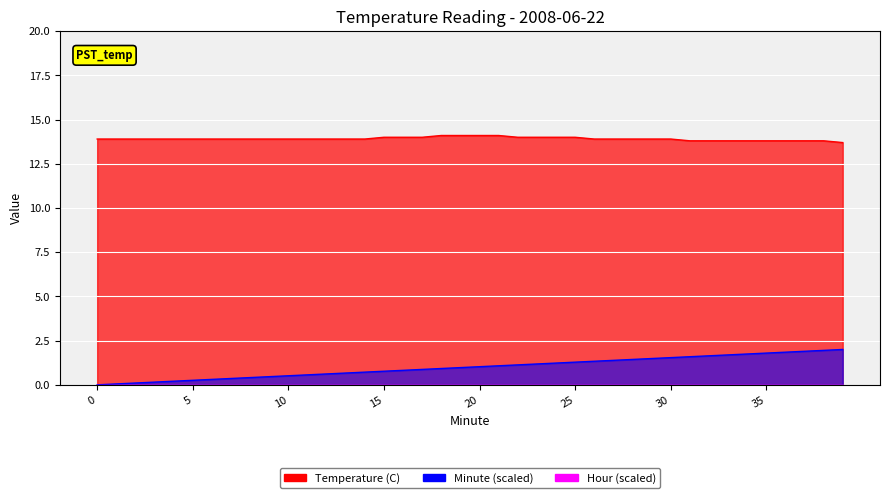

How many data points in Minute are above 1?

20